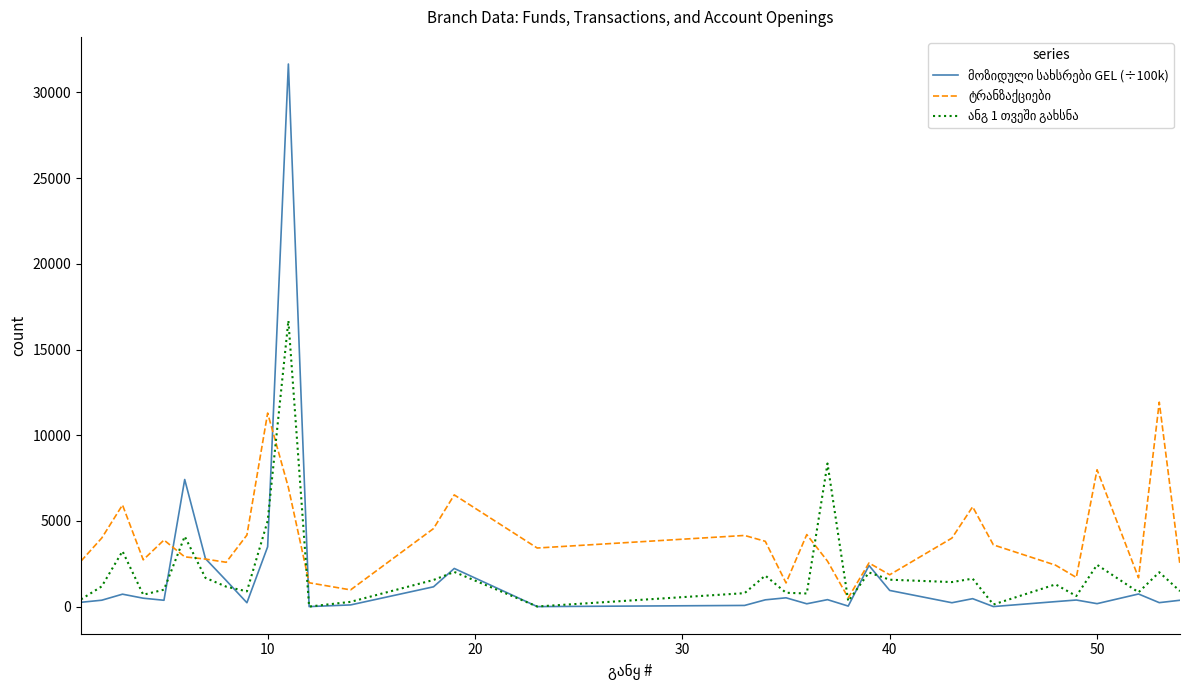

What is the maximum value shown in the chart?

31656.9